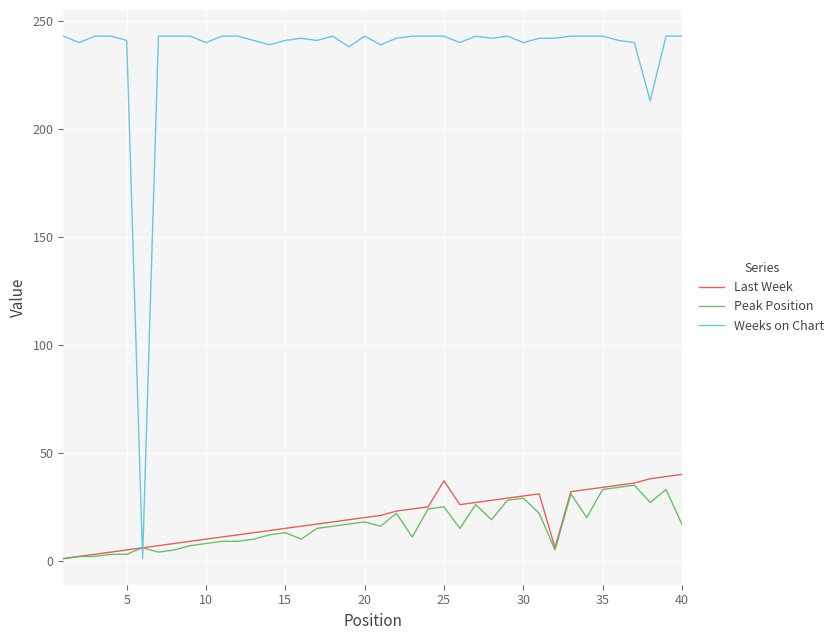

What is the difference between the maximum and minimum values in the Peak Position series?

34